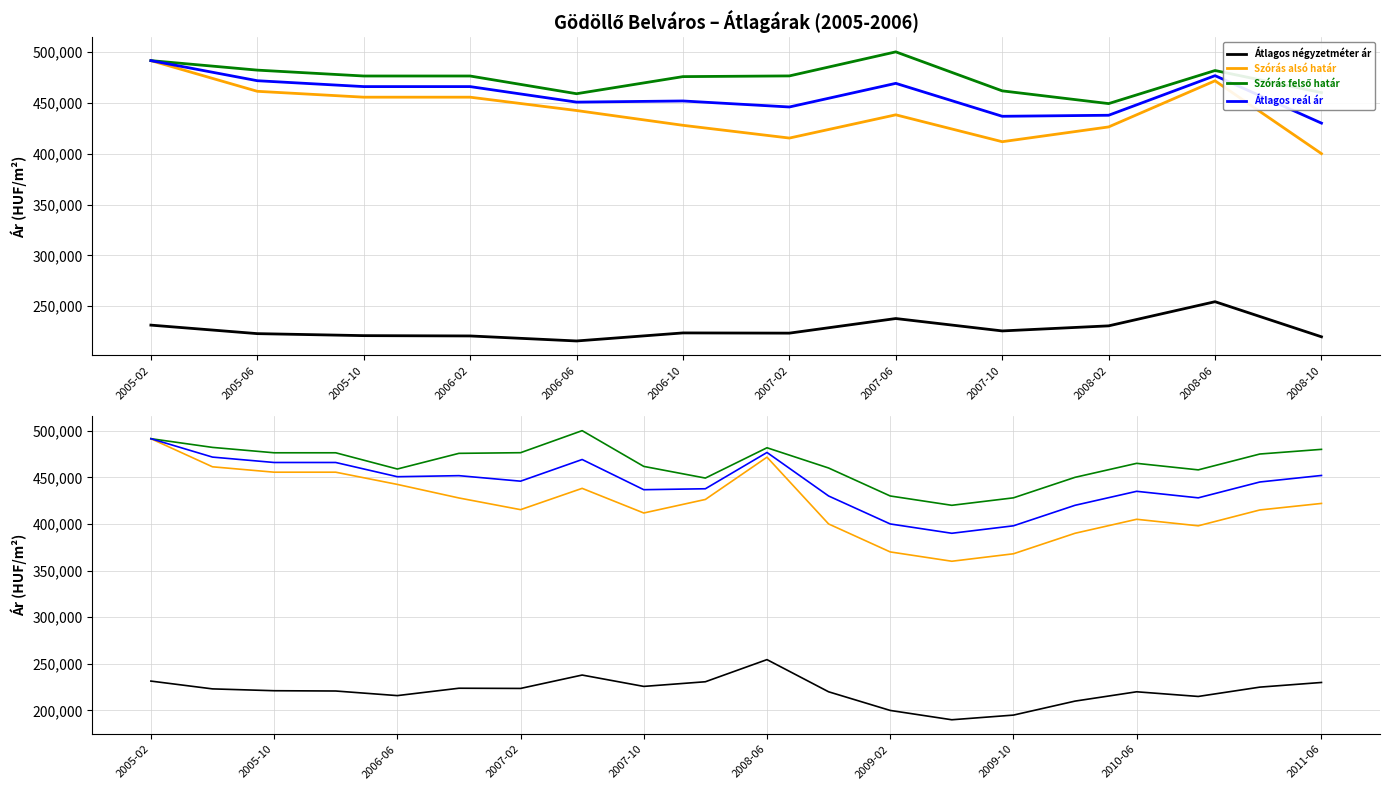

Which has a higher value, 2005-02 or 2009-02?

2005-02